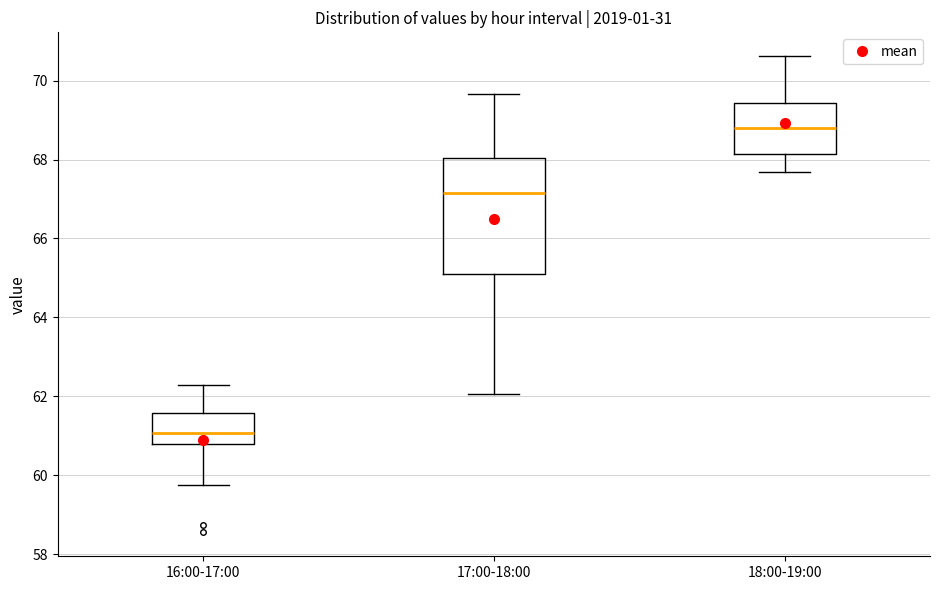

Reading left to right, transcribe this box plot: for each box, give where its median line is, the range the box spans, and where its two whiskers end, as read against the y-axis. The values are not printed on the chart, so give them approximately, as read against the axis.

16:00-17:00: median 61.0, box 60.8 to 61.6, whiskers 59.8 to 62.2
17:00-18:00: median 67.2, box 65.2 to 68.0, whiskers 62.0 to 69.6
18:00-19:00: median 68.8, box 68.2 to 69.4, whiskers 67.6 to 70.6